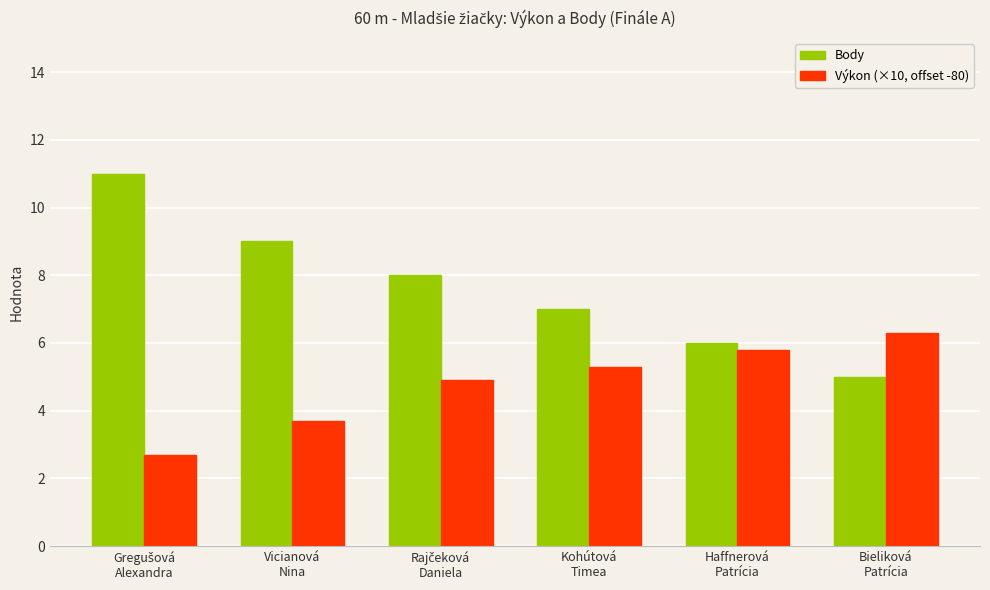

What is the highest value of the Body series?

11.0